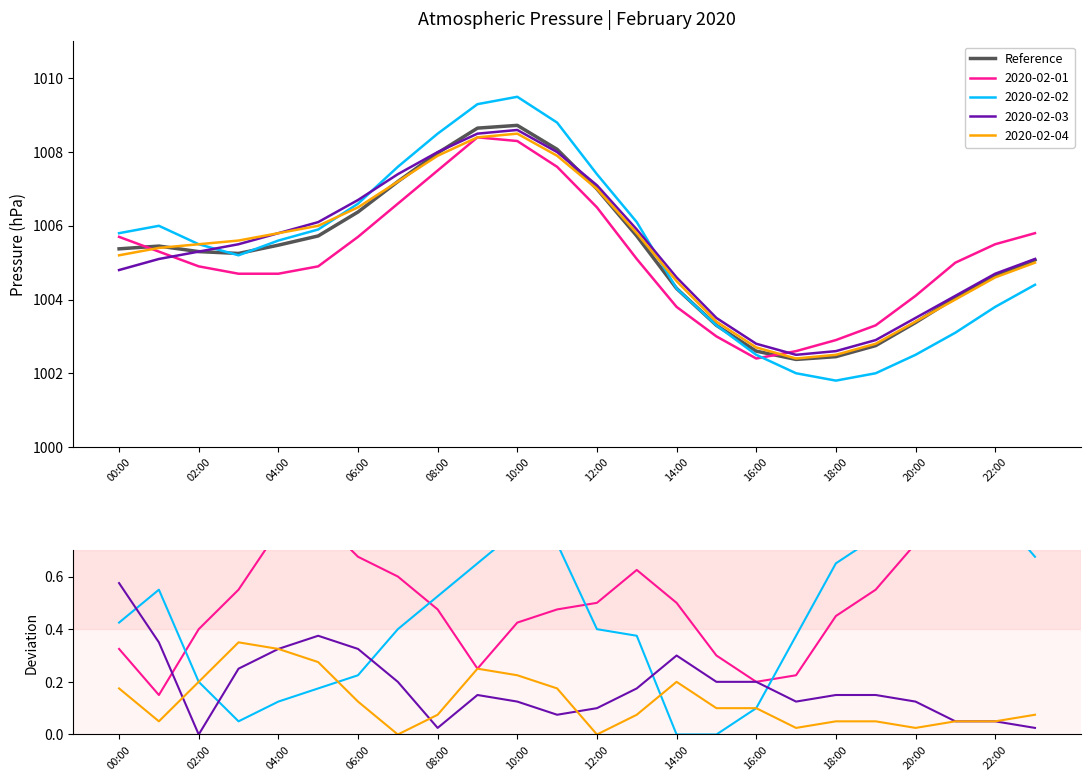

Is this an area chart (filled region under the line)?

No